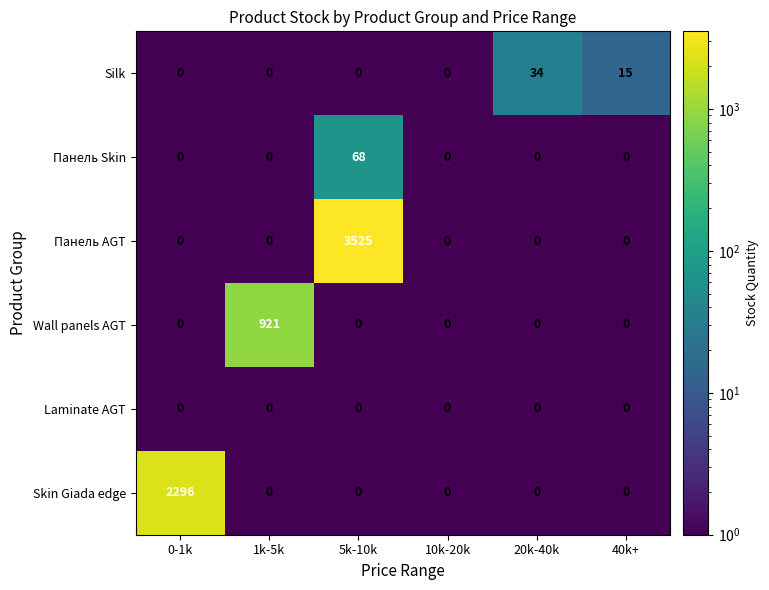

At which category does the chart reach its peak across all series?

5k-10k